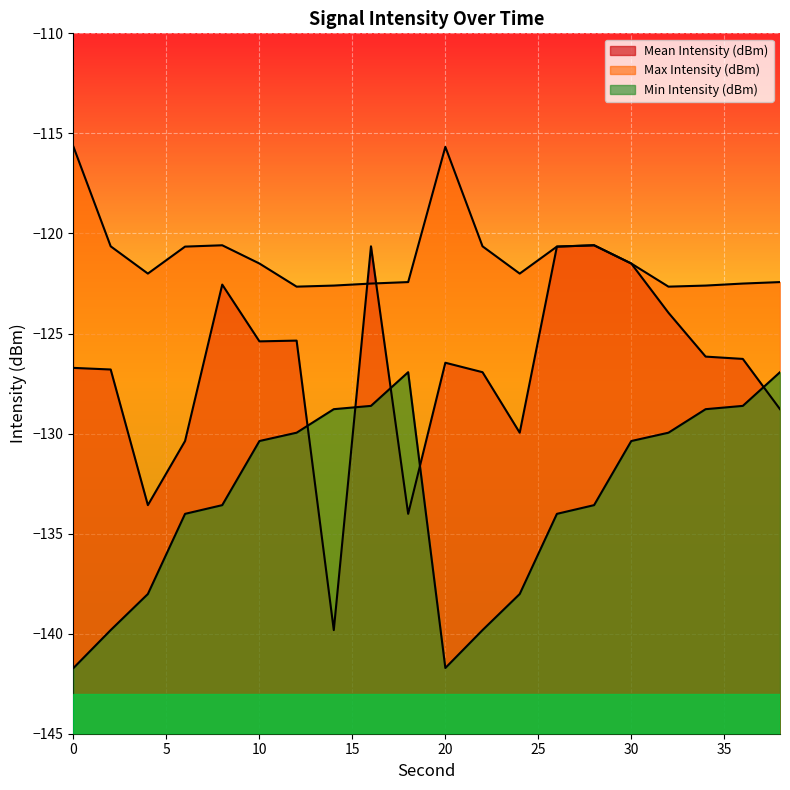

Reading right to left, what are all the values shown in this chart?

Mean Intensity (dBm): 38=-128.8	36=-126.3	34=-126.2	32=-124.0	30=-121.5	28=-120.6	26=-120.7	24=-130.0	22=-126.9	20=-126.5	18=-134.0	16=-120.6	14=-139.8	12=-125.4	10=-125.4	8=-122.6	6=-130.4	4=-133.6	2=-126.8	0=-126.7
Max Intensity (dBm): 38=-122.4	36=-122.5	34=-122.6	32=-122.7	30=-121.5	28=-120.6	26=-120.7	24=-122.0	22=-120.6	20=-115.7	18=-122.4	16=-122.5	14=-122.6	12=-122.7	10=-121.5	8=-120.6	6=-120.7	4=-122.0	2=-120.6	0=-115.7
Min Intensity (dBm): 38=-126.9	36=-128.6	34=-128.8	32=-130.0	30=-130.4	28=-133.6	26=-134.0	24=-138.0	22=-139.8	20=-141.7	18=-126.9	16=-128.6	14=-128.8	12=-130.0	10=-130.4	8=-133.6	6=-134.0	4=-138.0	2=-139.8	0=-141.7